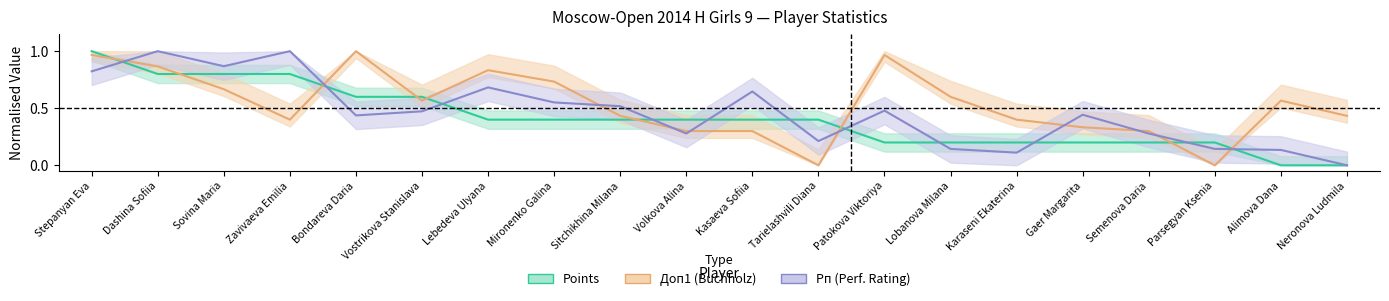

Which series has the largest range (max minus min)?

Points